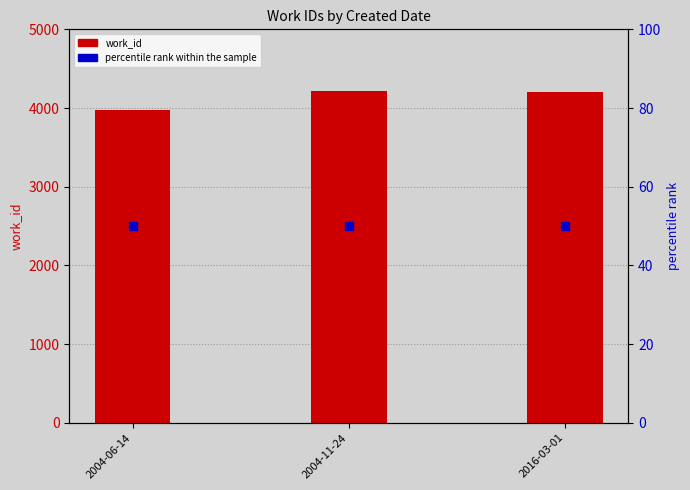

What is the total value across all series at 2004-06-14?

4031